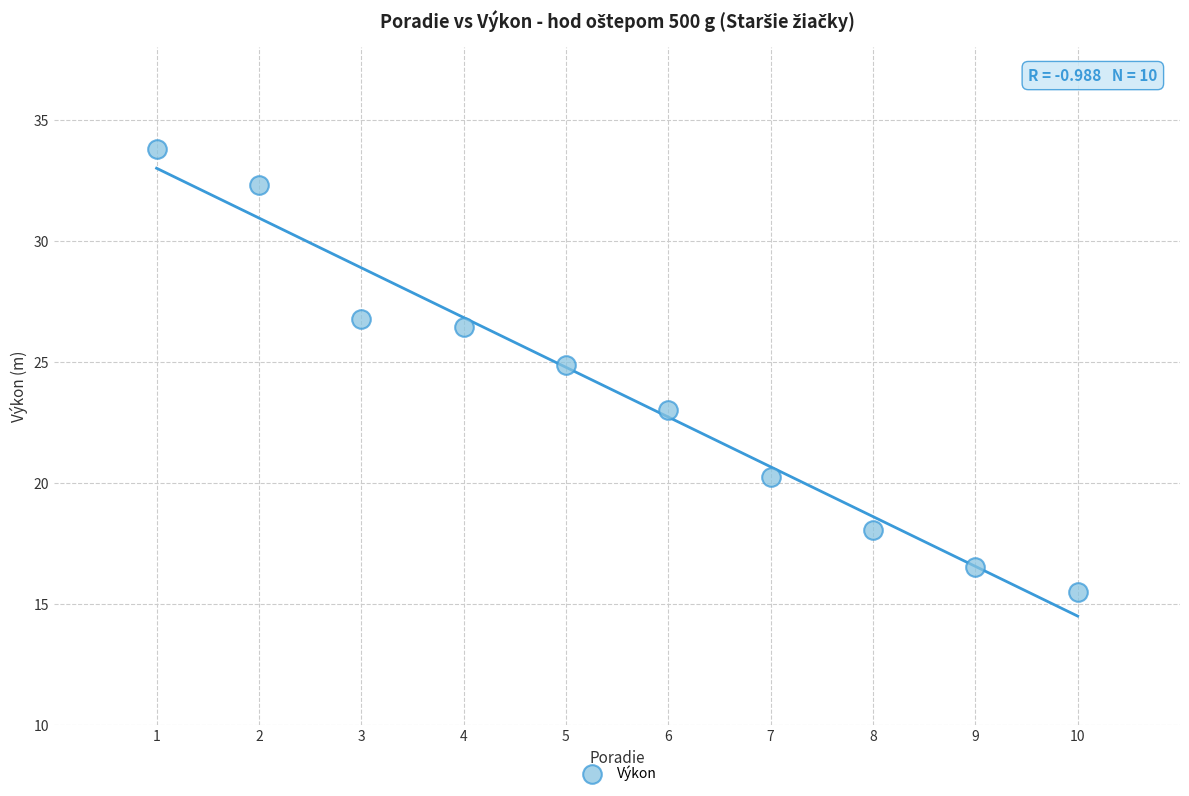

What is the average X value?

5.5